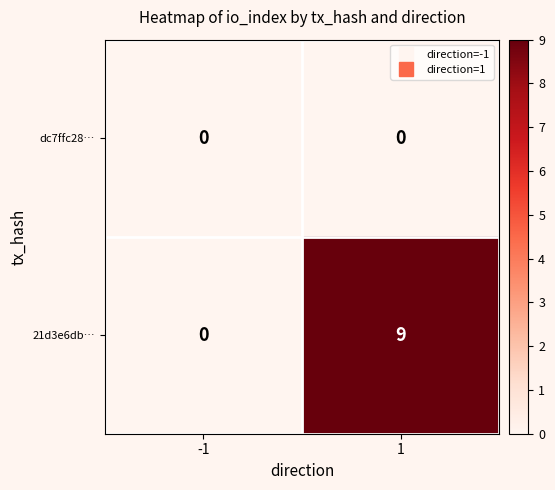

How many series are shown in this chart?

2